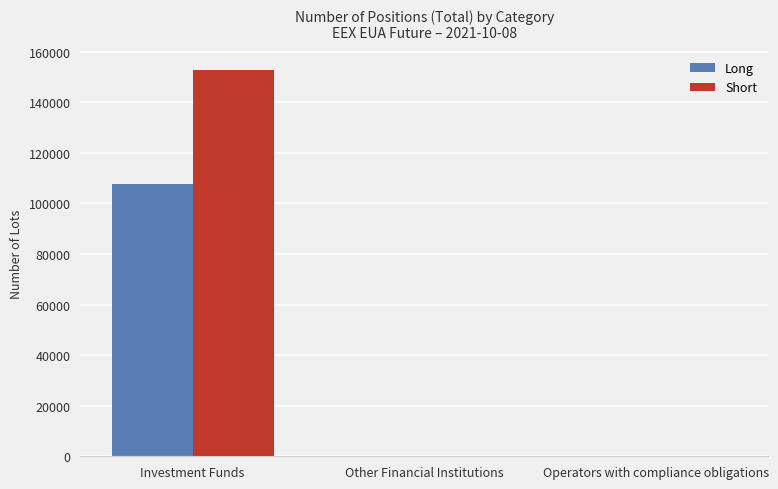

Reading right to left, extract all data points from this chart.

Long: 0.0	0.0	107797.8
Short: 0.0	0.0	152706.4